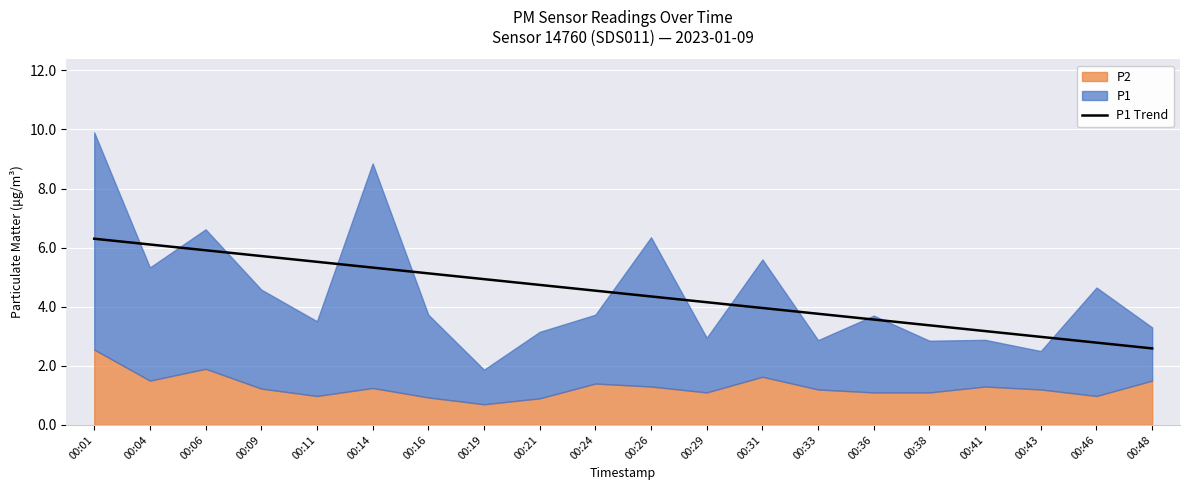

The chart shows a value of 2.5 at 00:33. True or false?

False